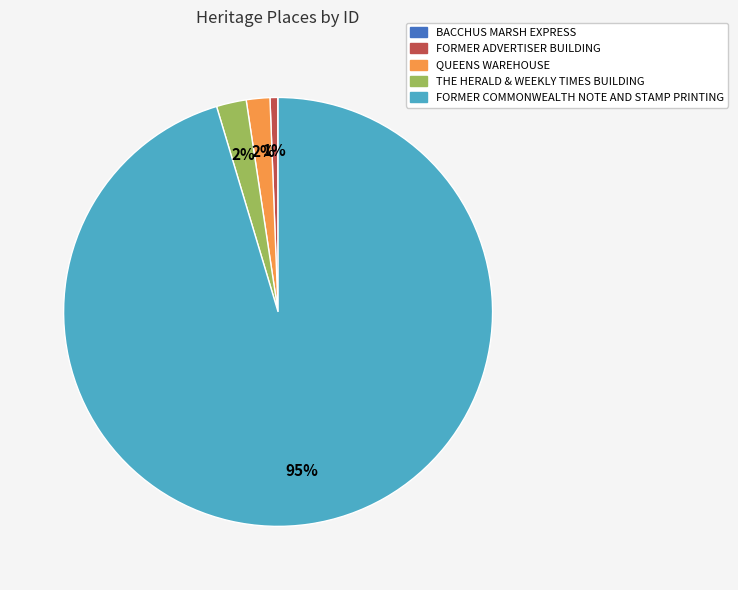

True or false: FORMER COMMONWEALTH NOTE AND STAMP PRINTING accounts for 95% of the total.

True